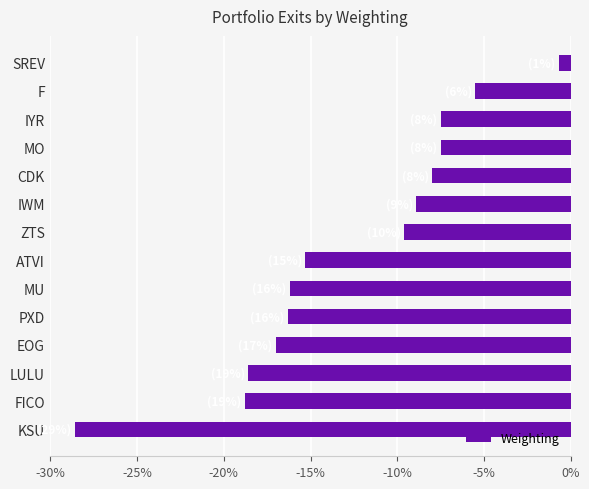

How many bars are there in total?

14